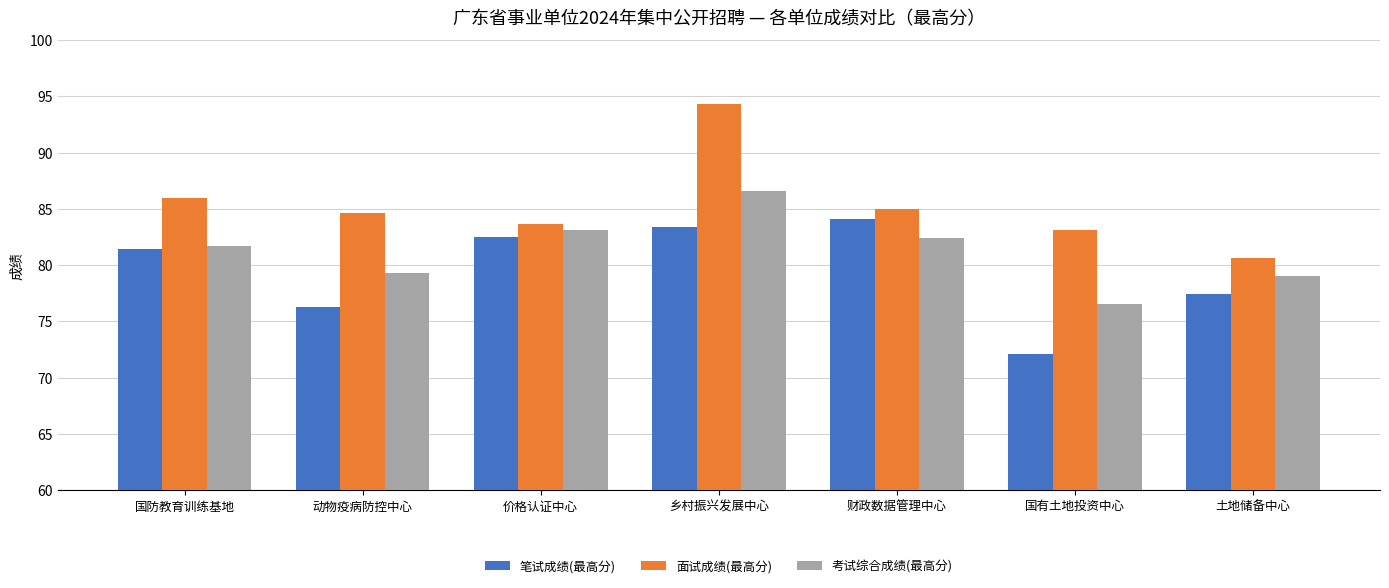

The value of 笔试成绩(最高分) at 乡村振兴发展中心 is 83.4. True or false?

True